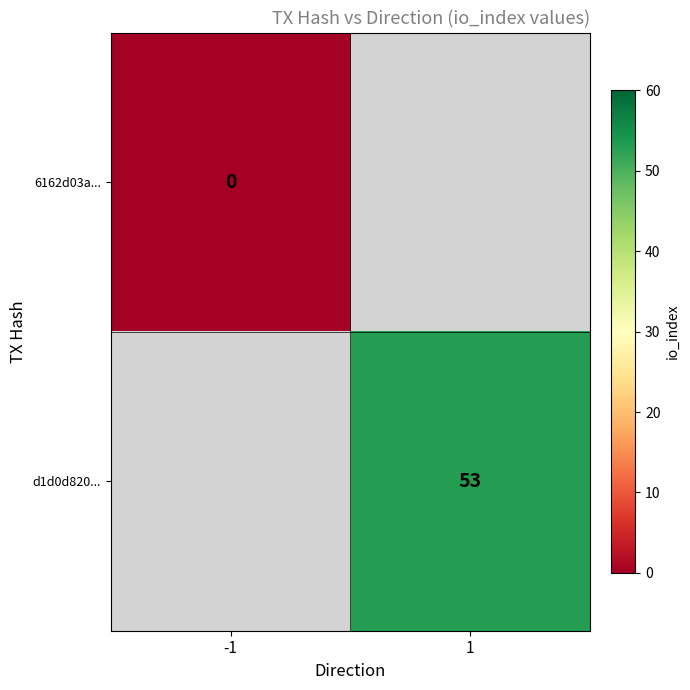

True or false: d1d0d820... has a value of 20 at 1.

False